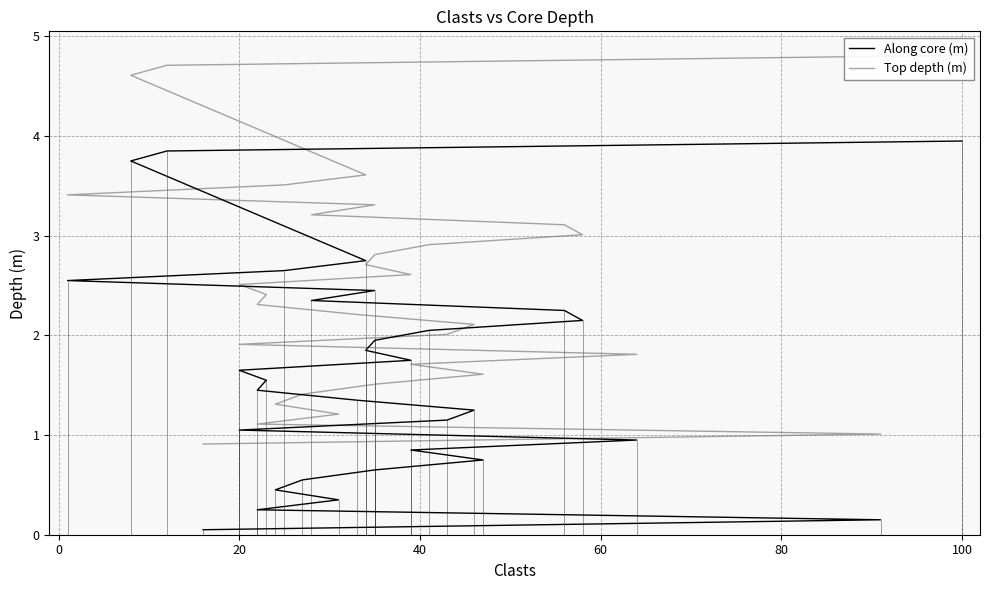

The value of Top depth (m) at 0 is 1.5. True or false?

False